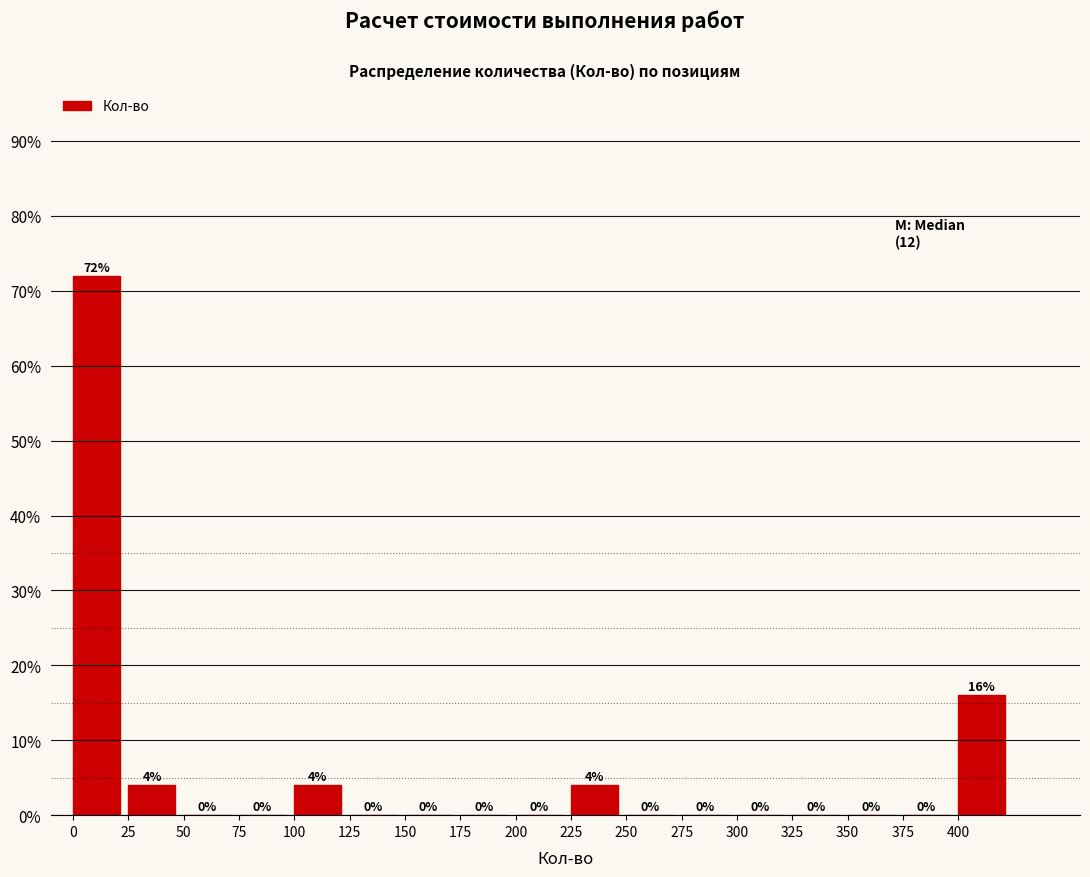

Which range on the x-axis has the tallest bar?

0 to 25